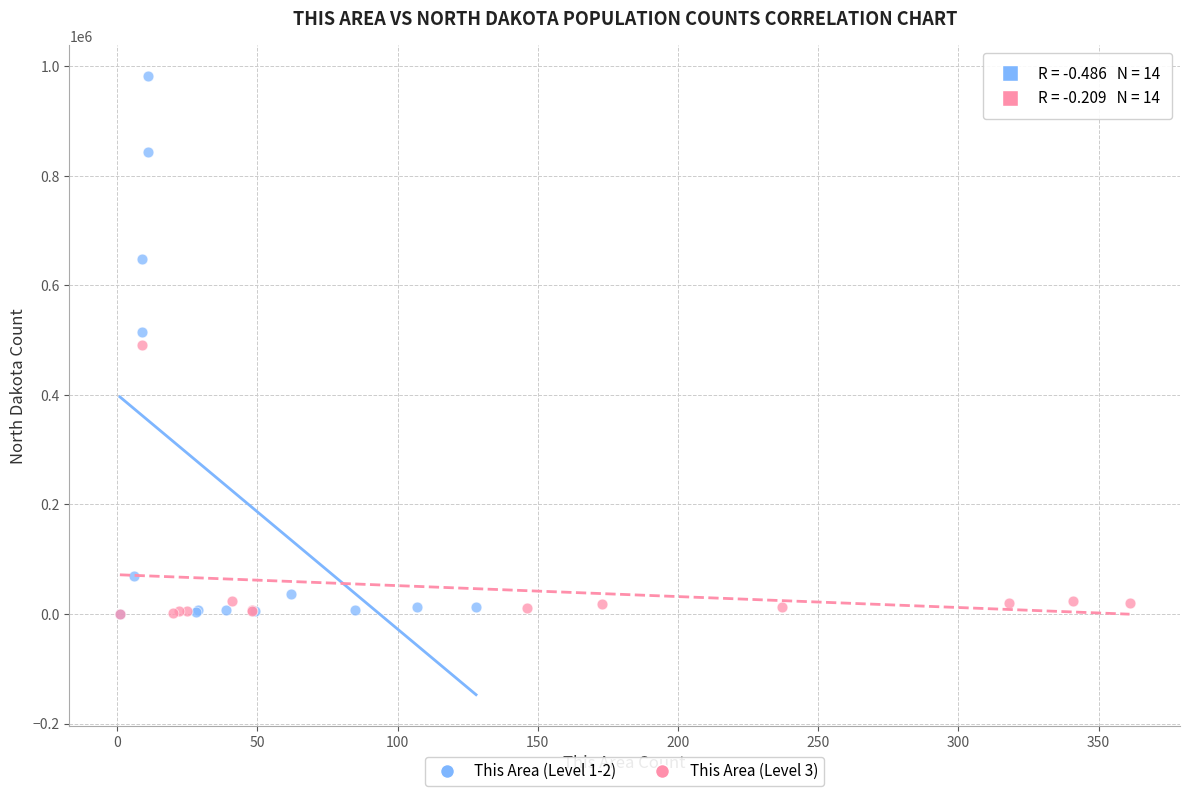

Which series has the largest Y range (max minus min)?

This Area (Level 1-2)